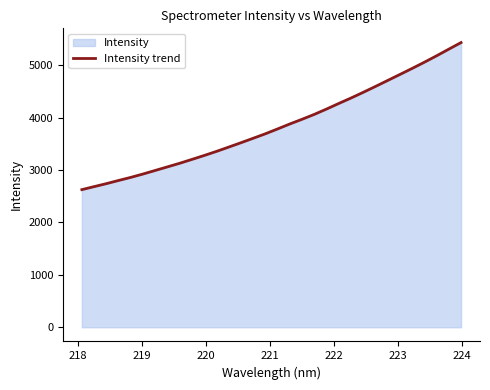

What is the minimum value shown in the chart?

2625.8